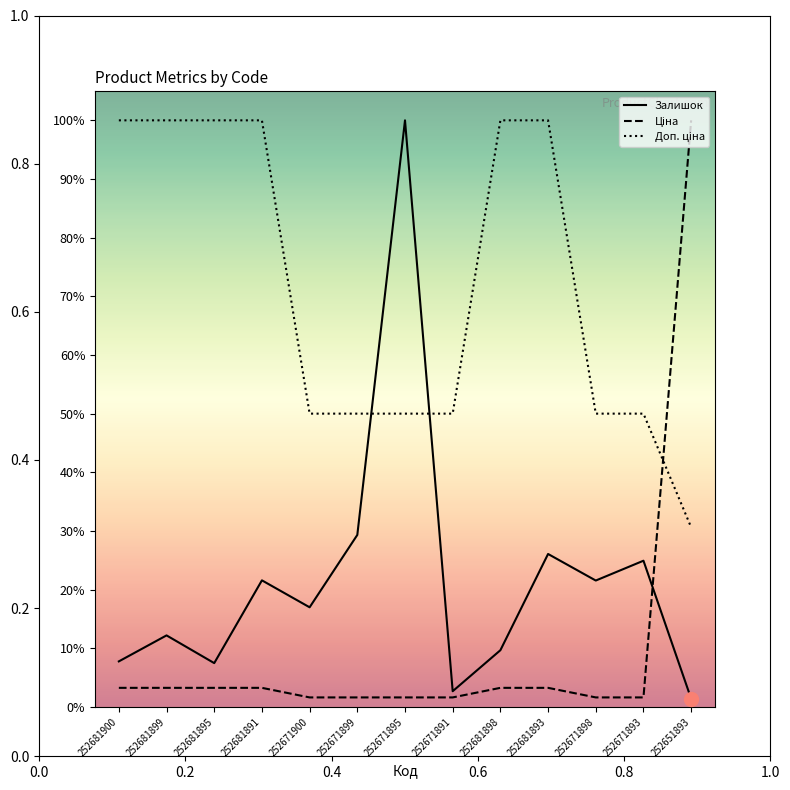

What is the average value of the Залишок series?

21.7